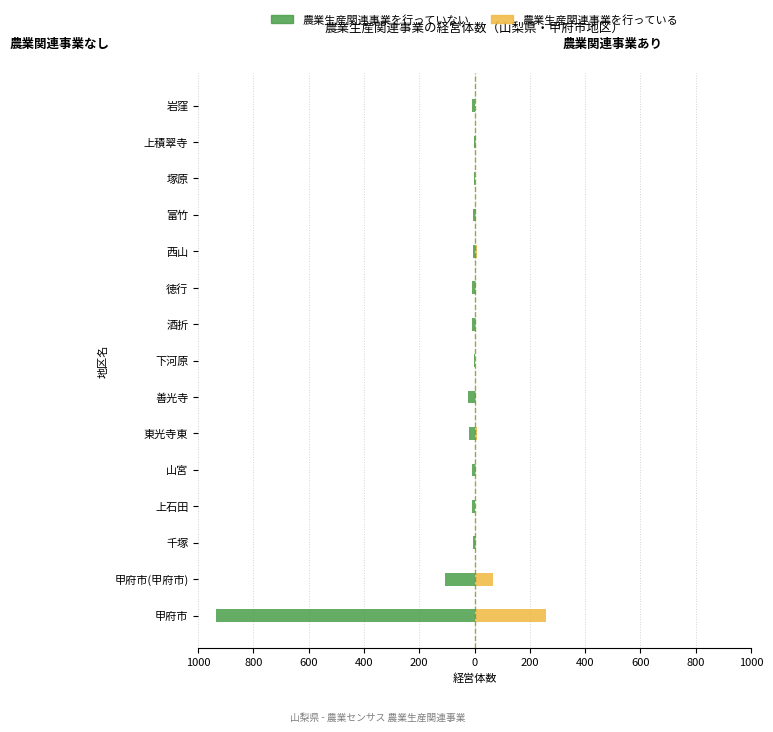

The 農業生産関連事業を行っている実経営体数 series shows 2 at 下河原. True or false?

True